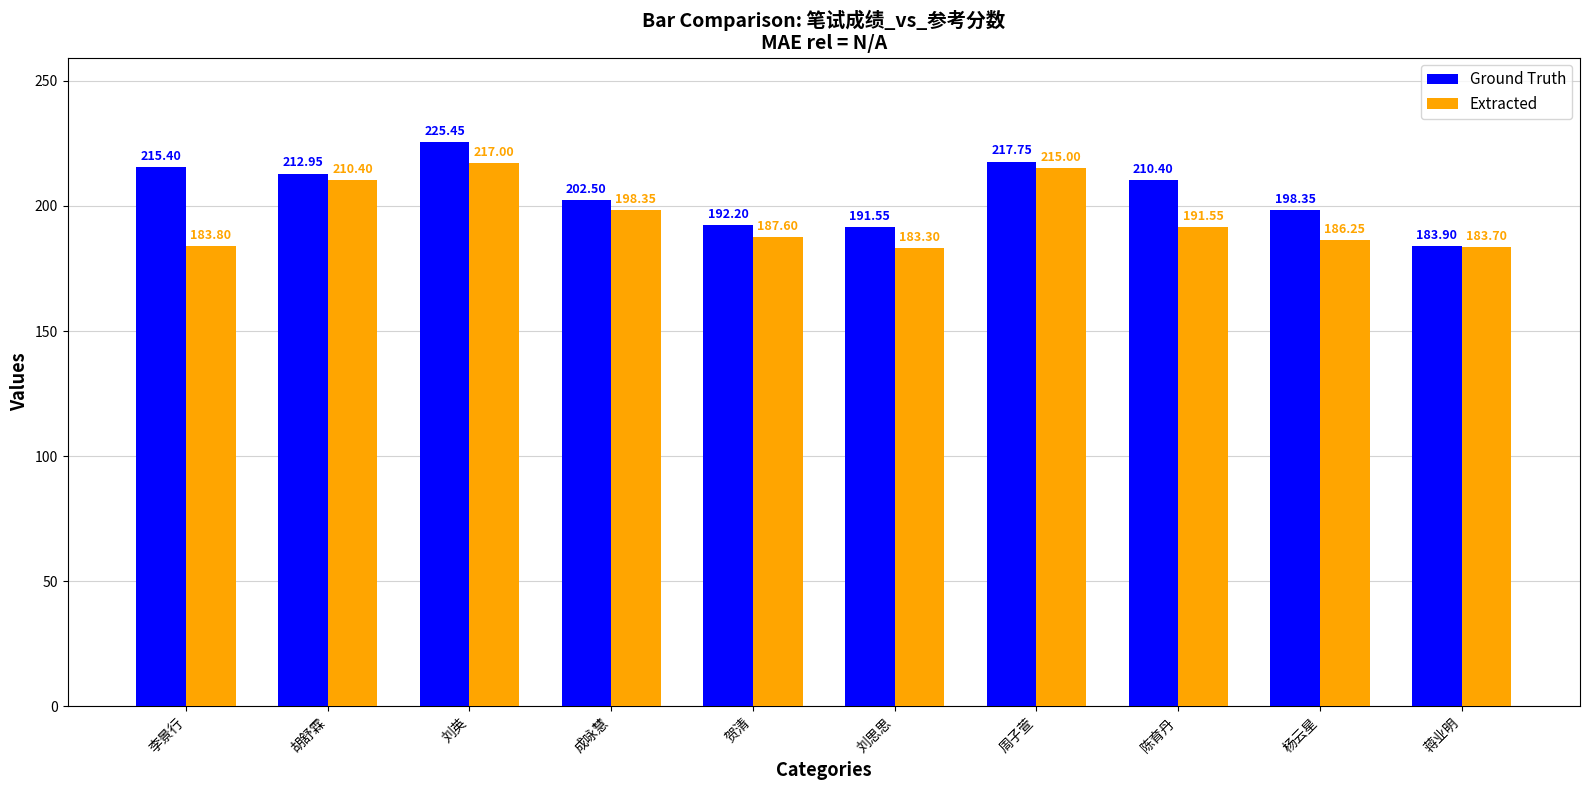

What is the average value of the Ground Truth series?

205.0